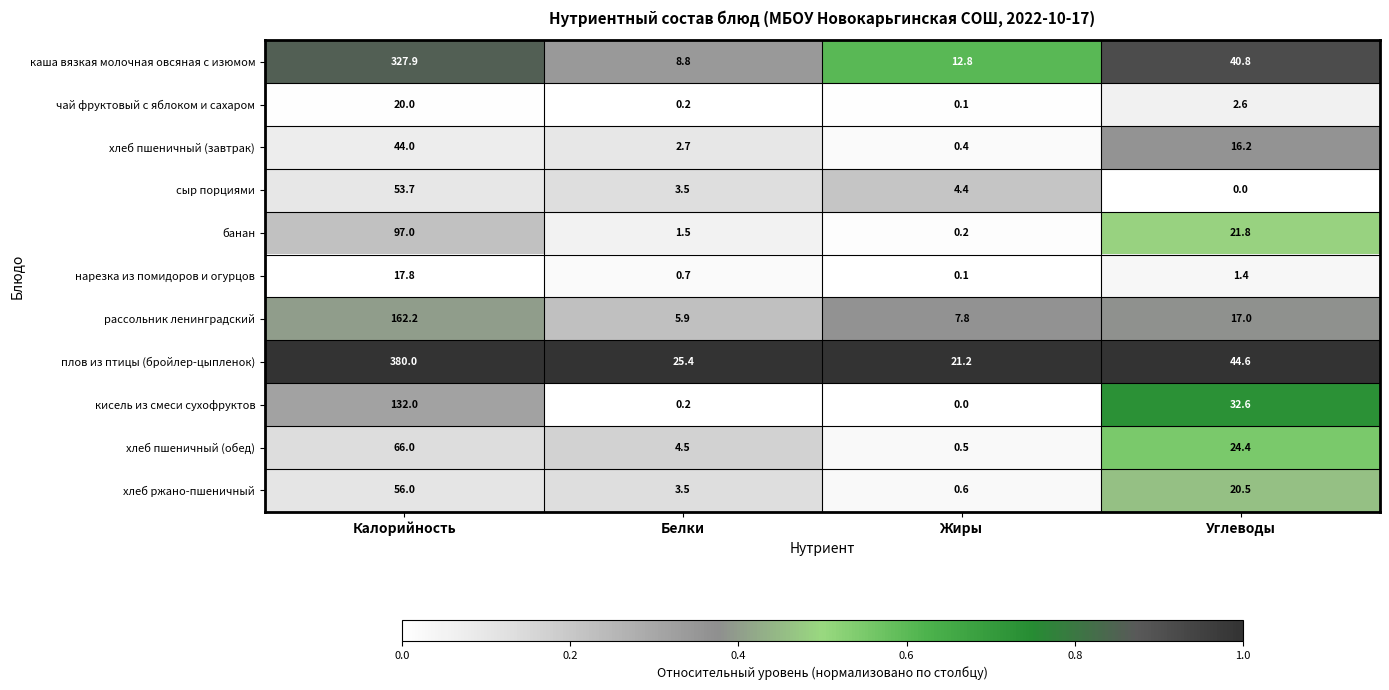

At Калорийность, list the series in order from smallest to largest.

нарезка из помидоров и огурцов, чай фруктовый с яблоком и сахаром, хлеб пшеничный (завтрак), сыр порциями, хлеб ржано-пшеничный, хлеб пшеничный (обед), банан, кисель из смеси сухофруктов, рассольник ленинградский, каша вязкая молочная овсяная с изюмом, плов из птицы (бройлер-цыпленок)